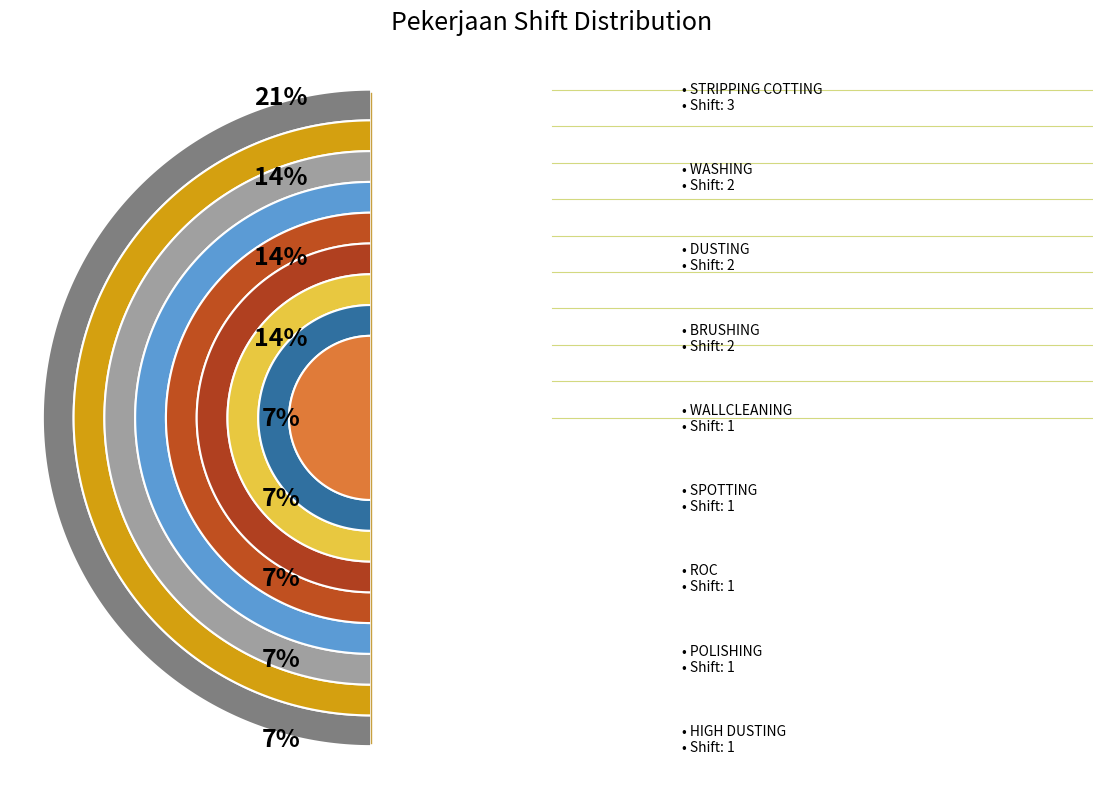

Which slice is the largest?

STRIPPING COTTING